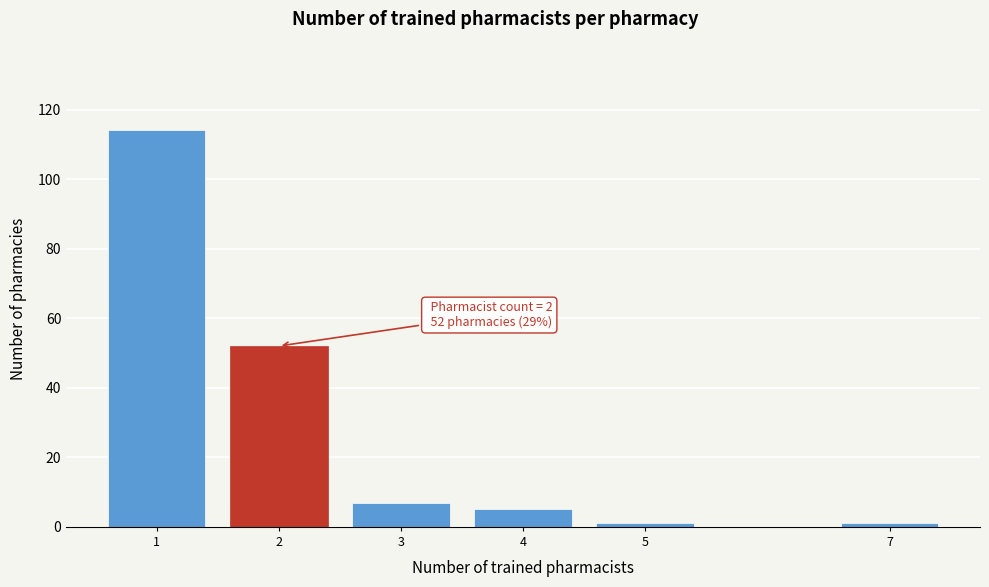

Reading right to left, list all the values displayed in this chart.

1	1	5	7	52	114